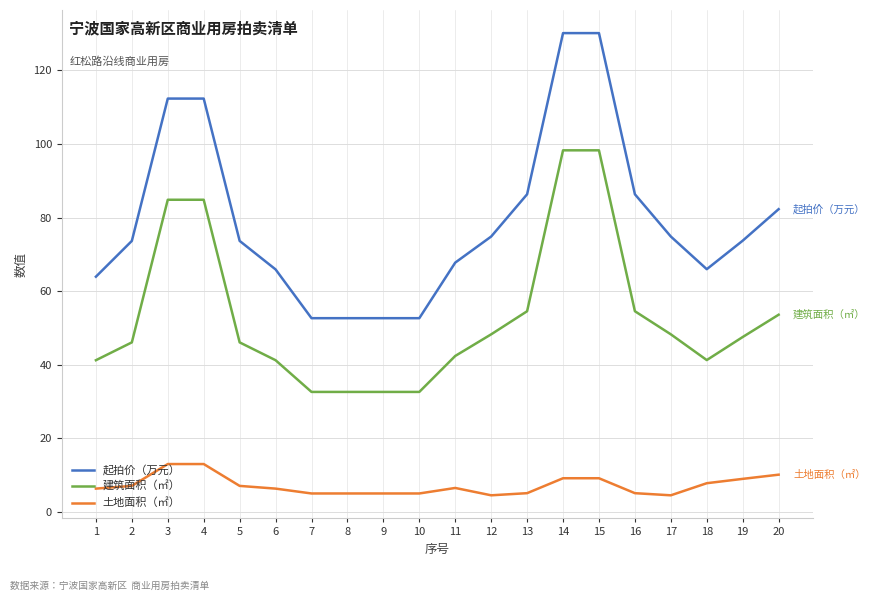

What are all the series names shown in the legend?

起拍价（万元）, 建筑面积（㎡）, 土地面积（㎡）